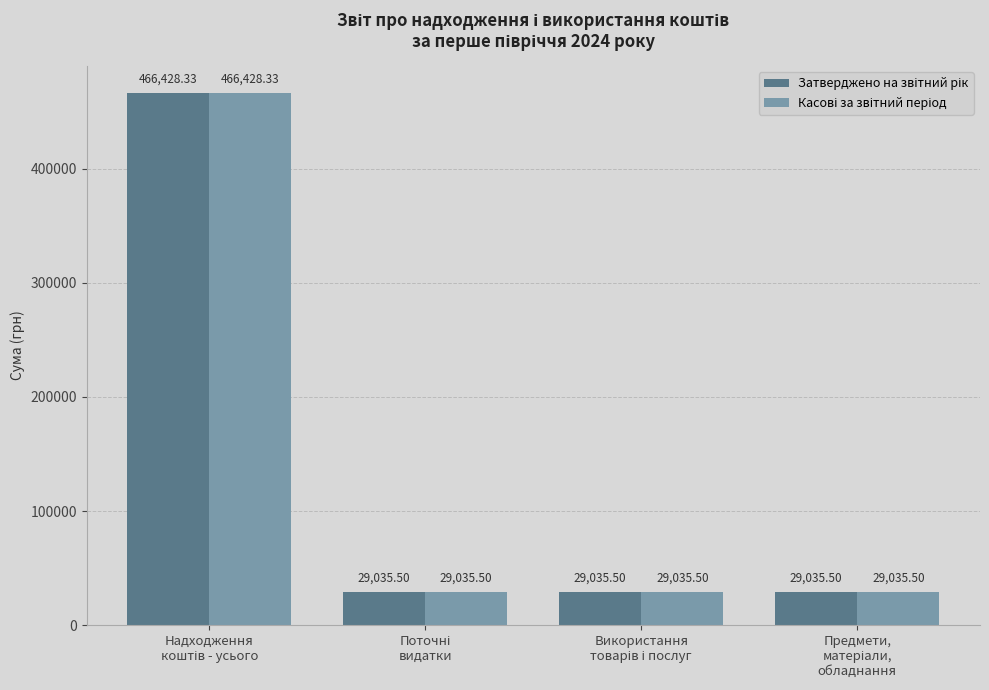

Count the number of data series in this chart.

2